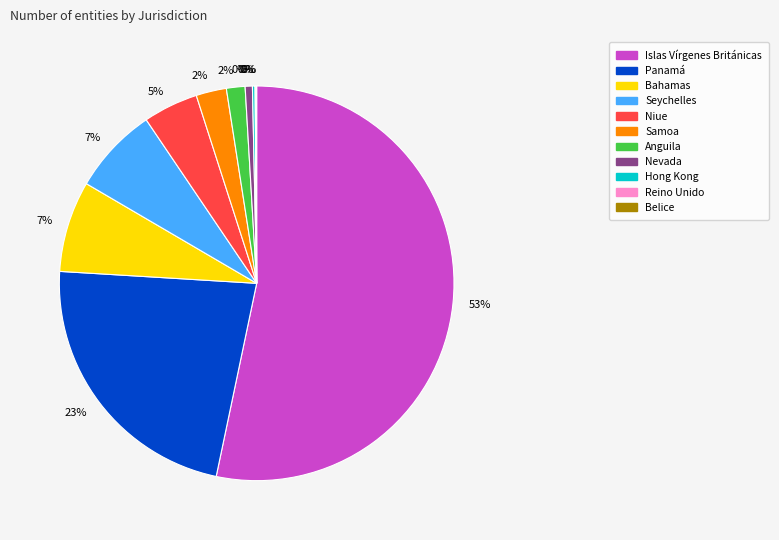

True or false: Samoa accounts for 1% of the total.

False